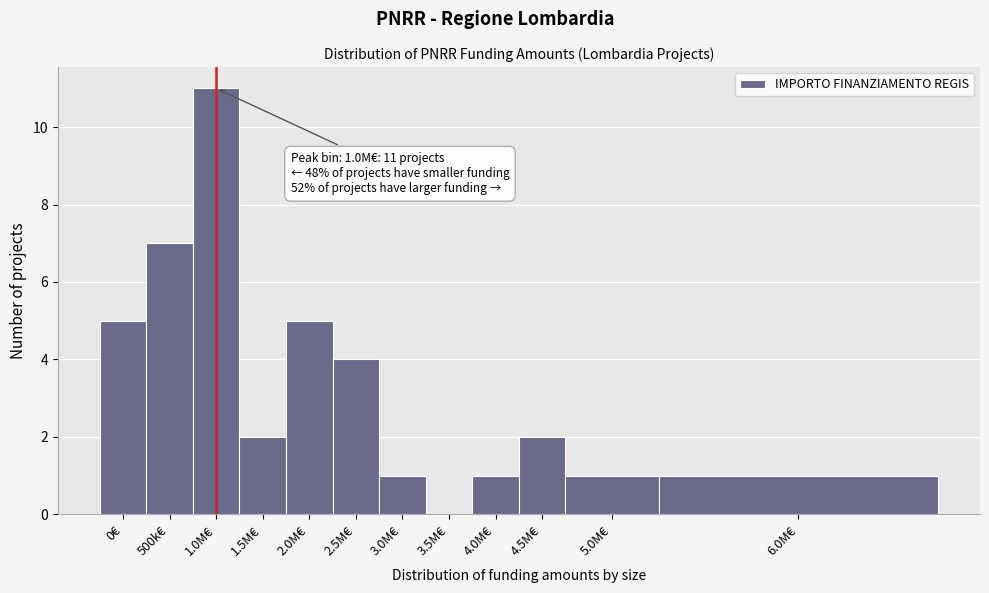

Reading left to right, transcribe all the data shown in this chart.

0€=5	500k€=7	1.0M€=11	1.5M€=2	2.0M€=5	2.5M€=4	3.0M€=1	3.5M€=0	4.0M€=1	4.5M€=2	5.0M€=1	6.0M€=1